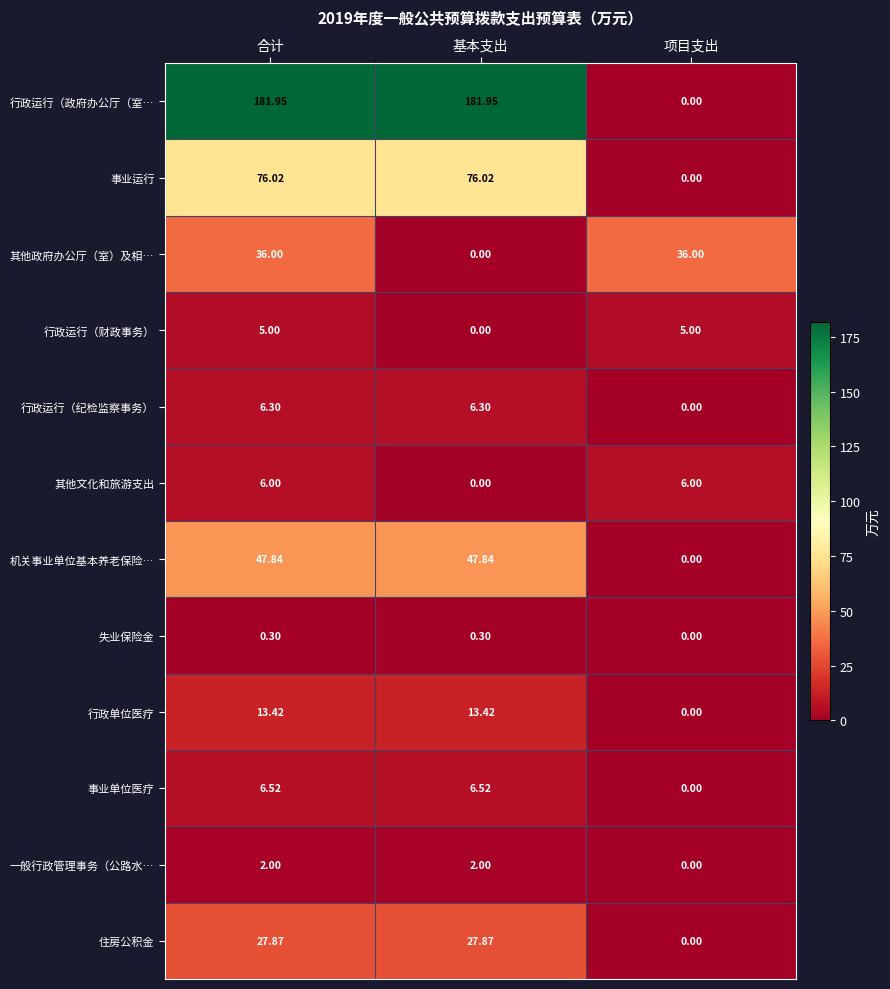

Where is 失业保险金 nearest to the value 0?

项目支出